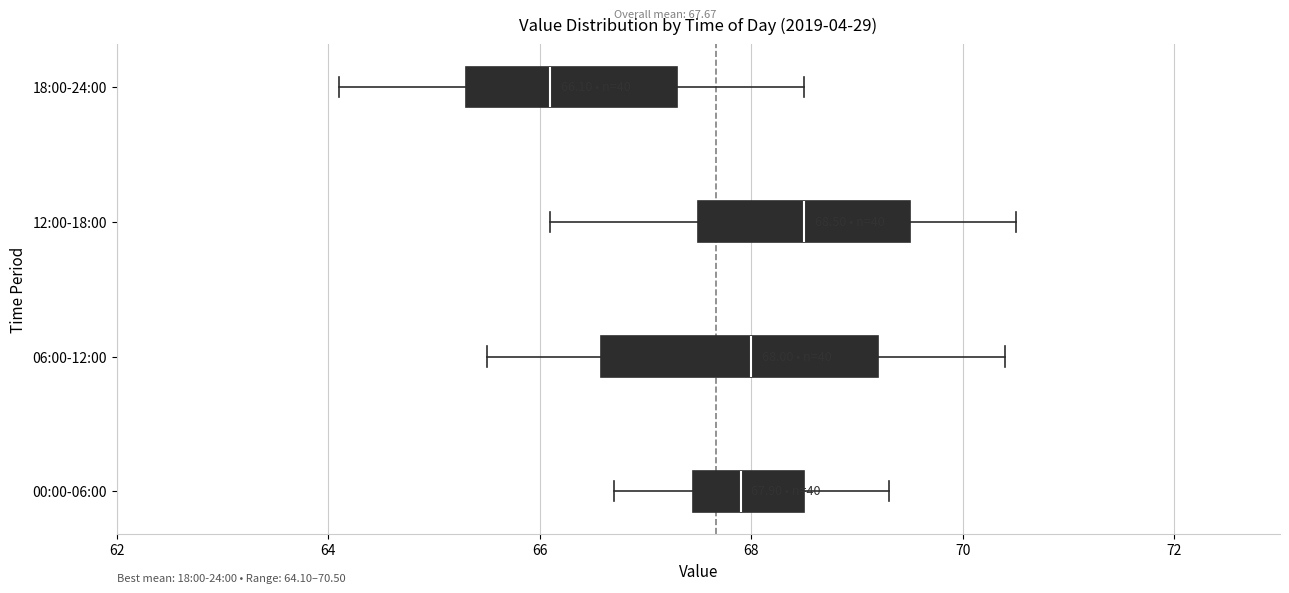

Comparing the boxes themselves (not the whiskers), which one is the widest?

06:00-12:00